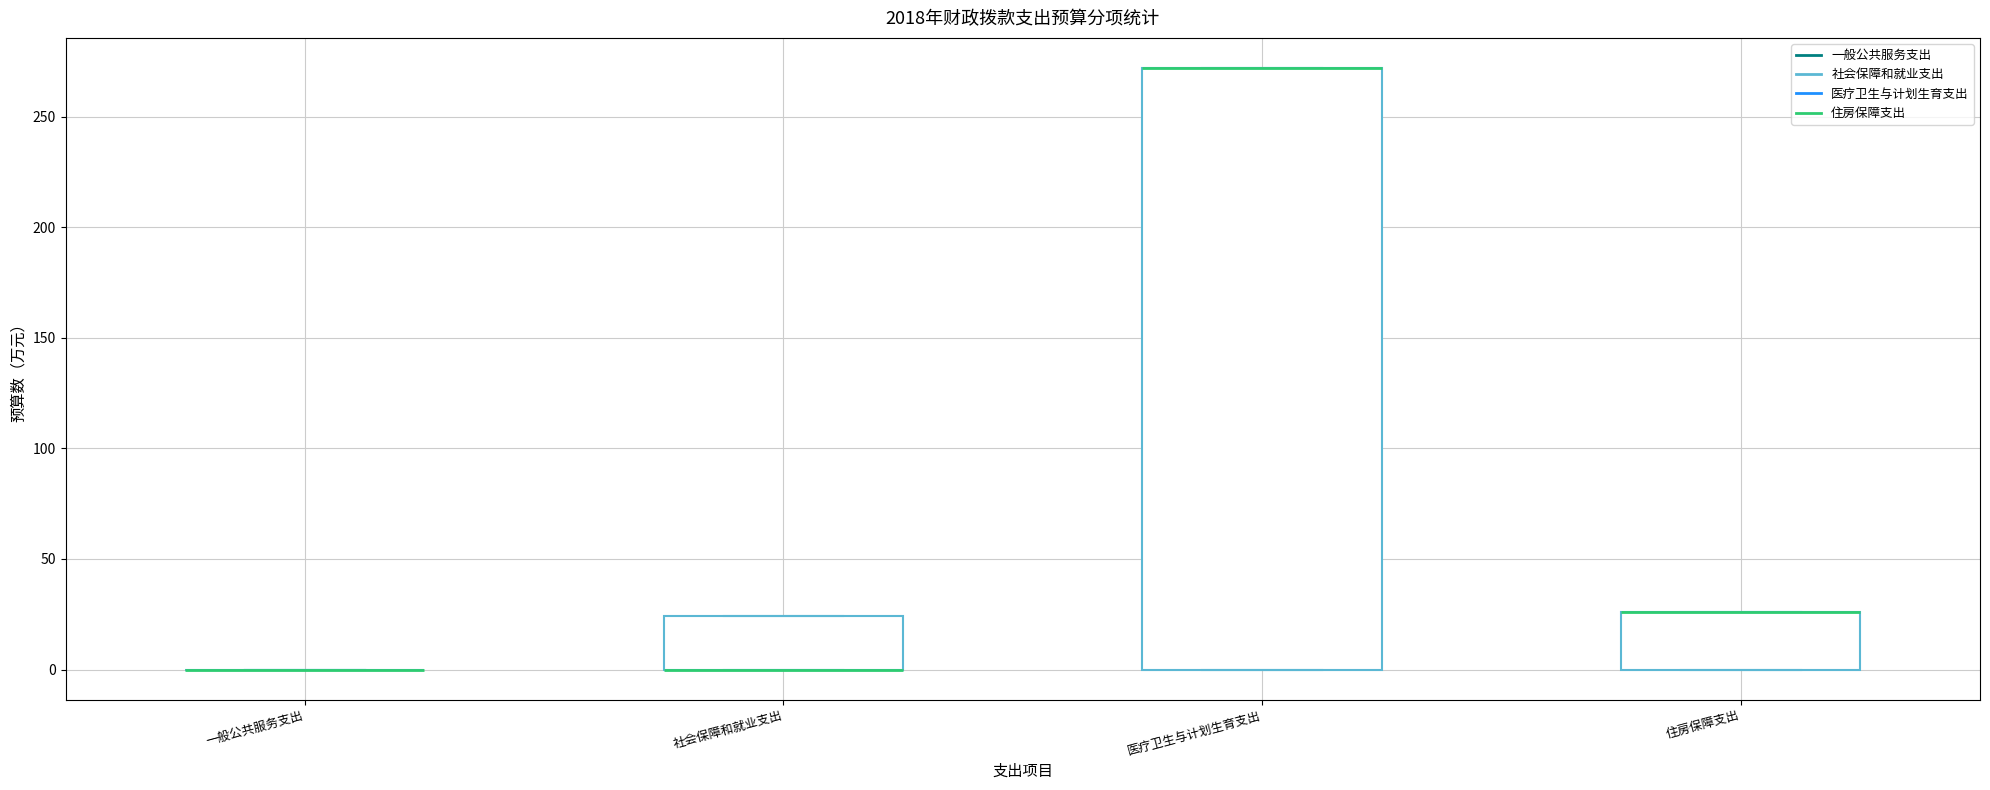

Reading left to right, transcribe this box plot: for each box, give where its median line is, the range the box spans, and where its two whiskers end, as read against the y-axis. The values are not printed on the chart, so give them approximately, as read against the axis.

一般公共服务支出: box collapsed to a line at 0, whiskers 0 to 0
社会保障和就业支出: median 0 (drawn on the box's lower edge), box 0 to 25, whiskers 0 to 25
医疗卫生与计划生育支出: median 270 (drawn on the box's upper edge), box 0 to 270, whiskers 0 to 270
住房保障支出: median 25 (drawn on the box's upper edge), box 0 to 25, whiskers 0 to 25